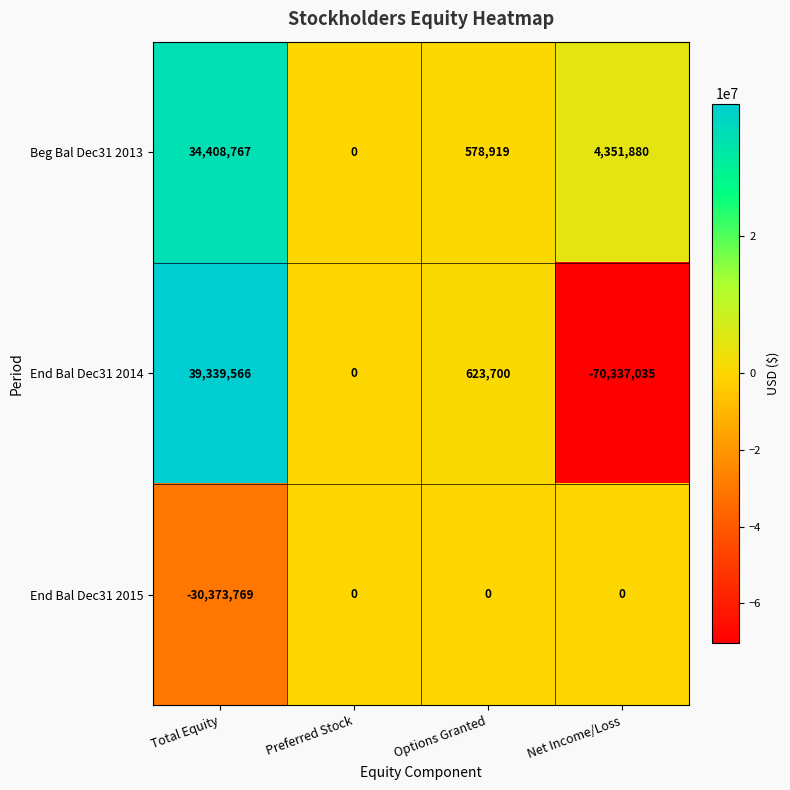

Which series has the widest spread of values?

End Bal Dec31 2014